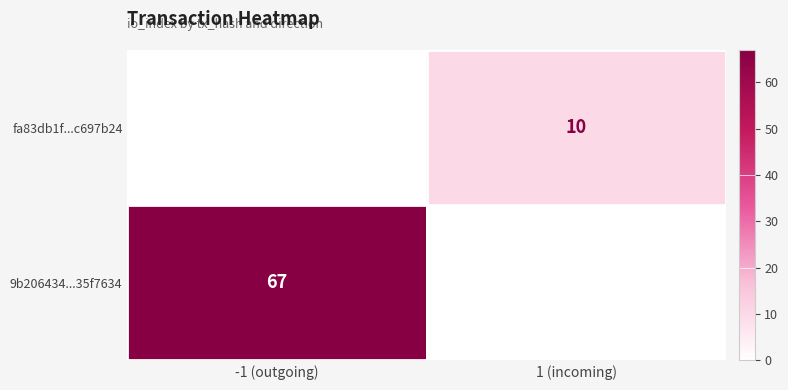

What is the spread (max minus min) of values at -1 (outgoing)?

67